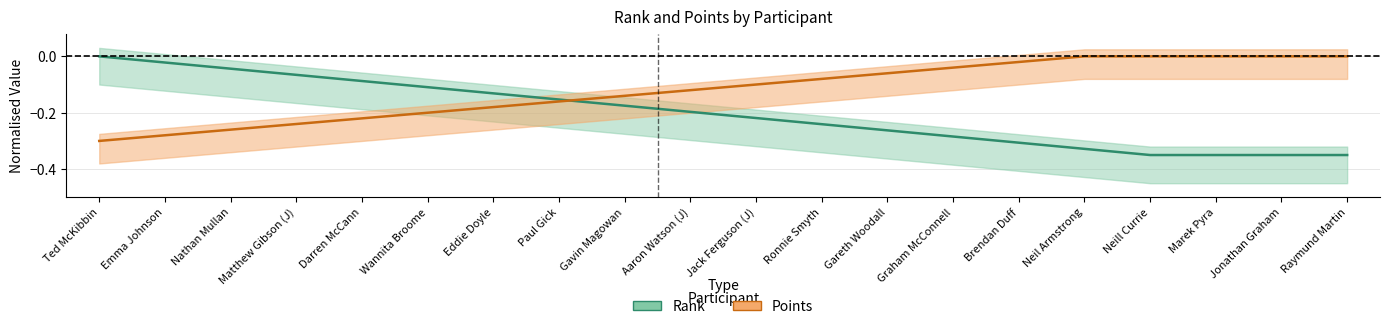

Count the number of categories in the chart.

20